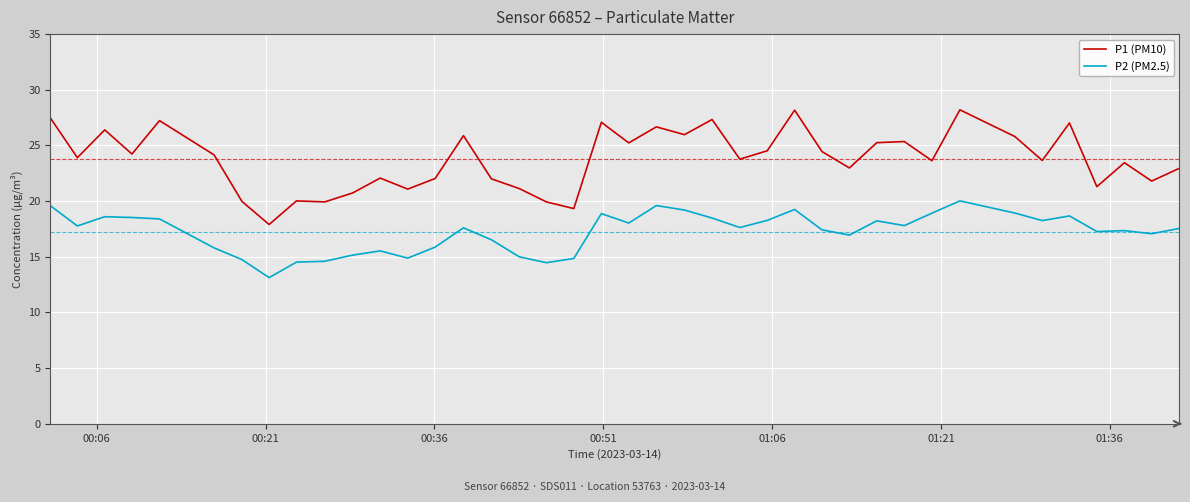

True or false: P1 (PM10) has more than 1 points higher than both neighbors.

True